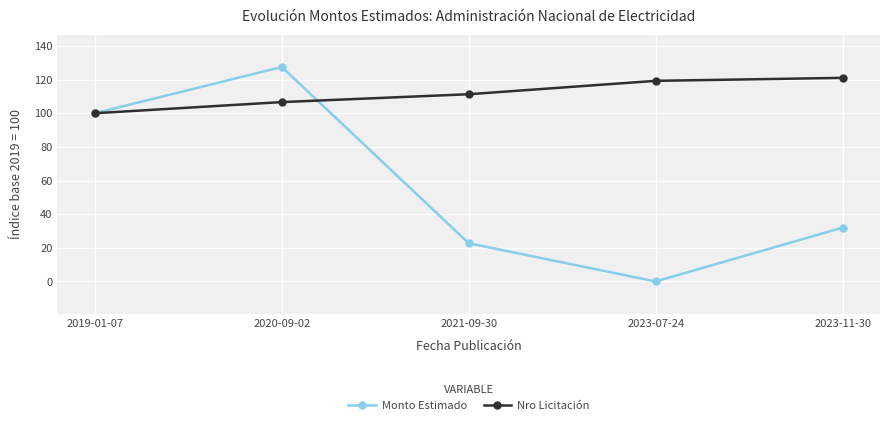

What is the average value of the Nro Licitación series?

111.6